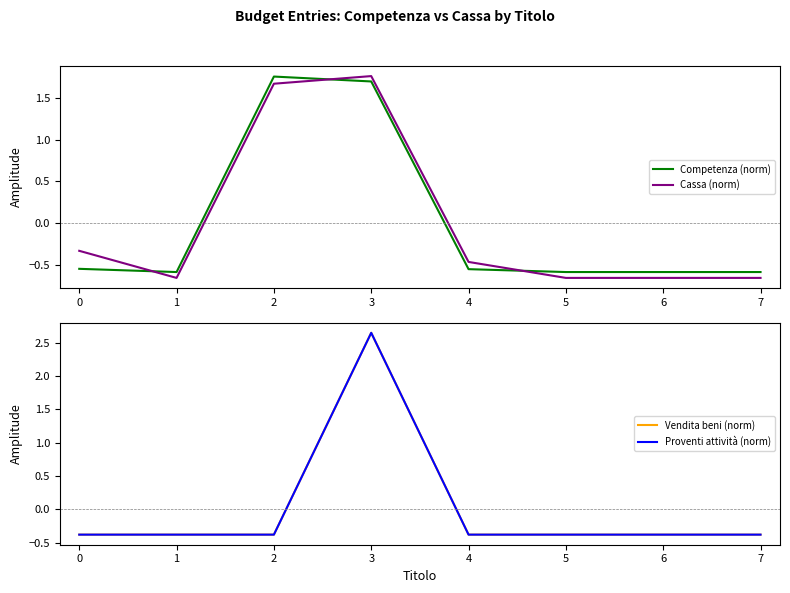

Does the chart display data point markers on the line(s)?

No